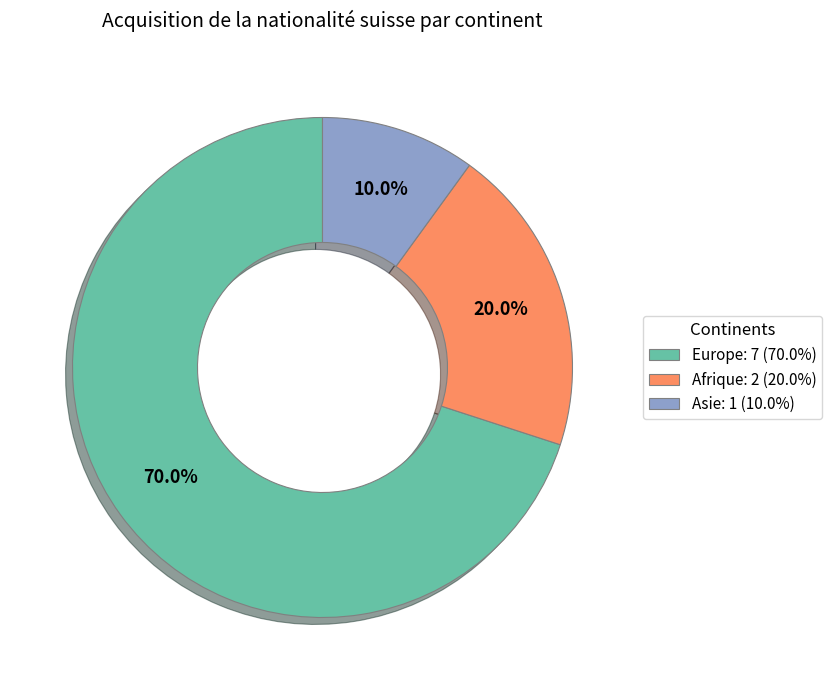

What is the largest slice in the pie chart?

Europe